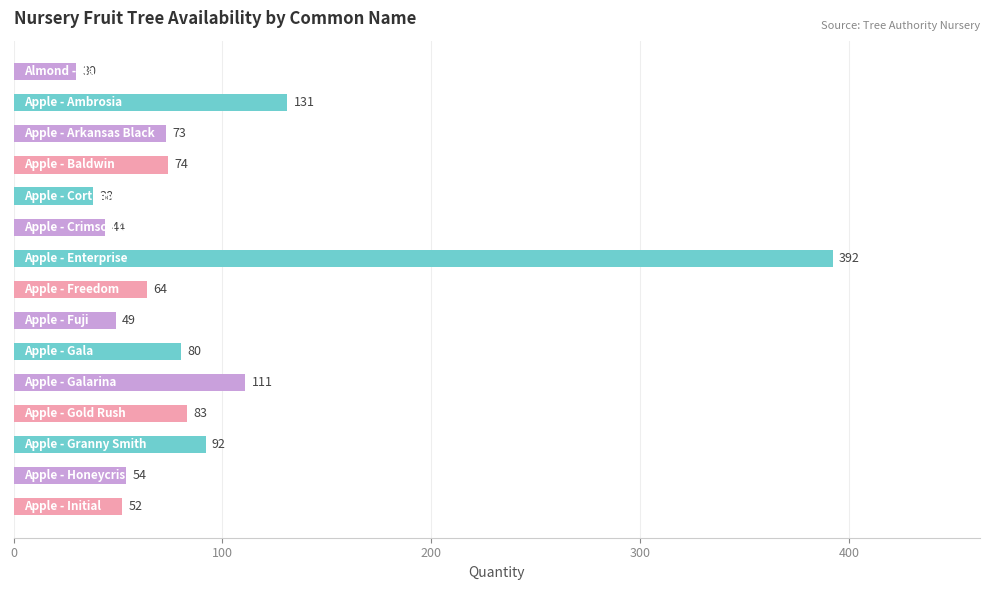

What is the value of the 1st bar from the top?

30